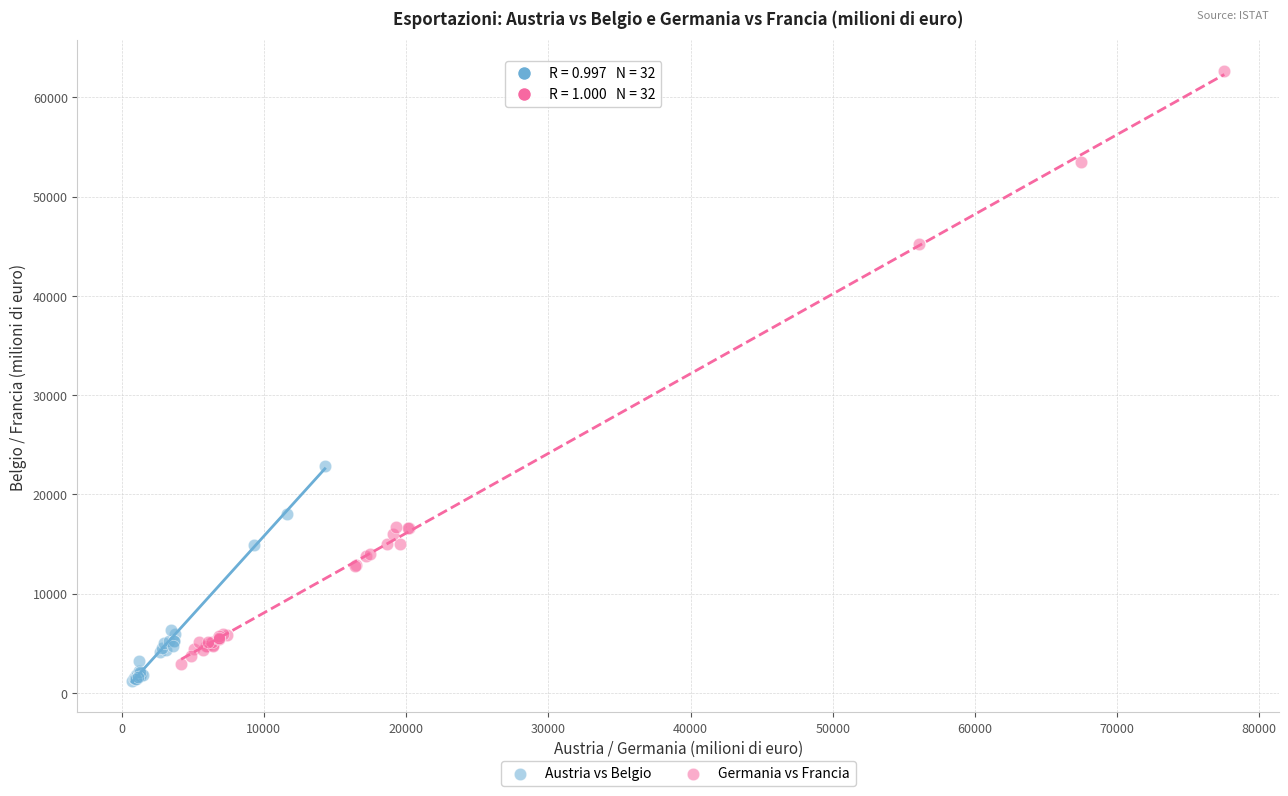

Which series contains the lowest Y value?

Austria vs Belgio